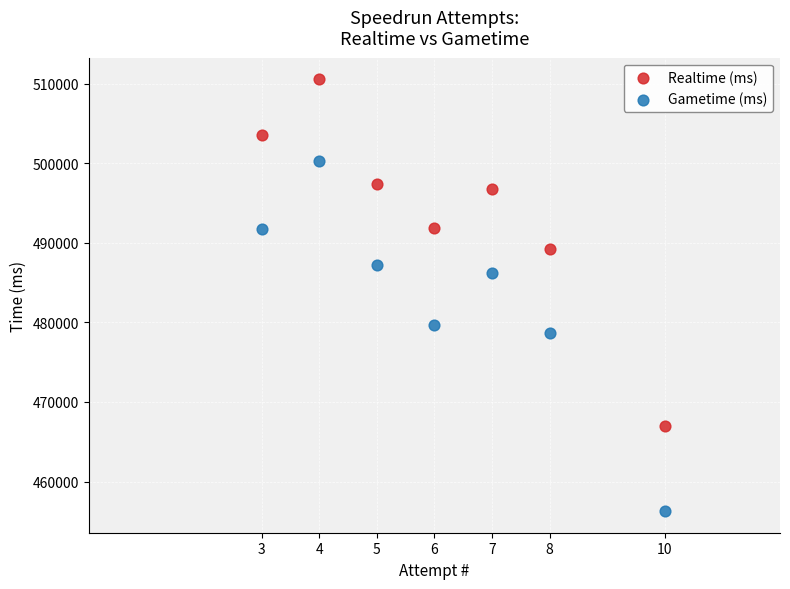

Across all series, what Y value is closest to 483411?

486213